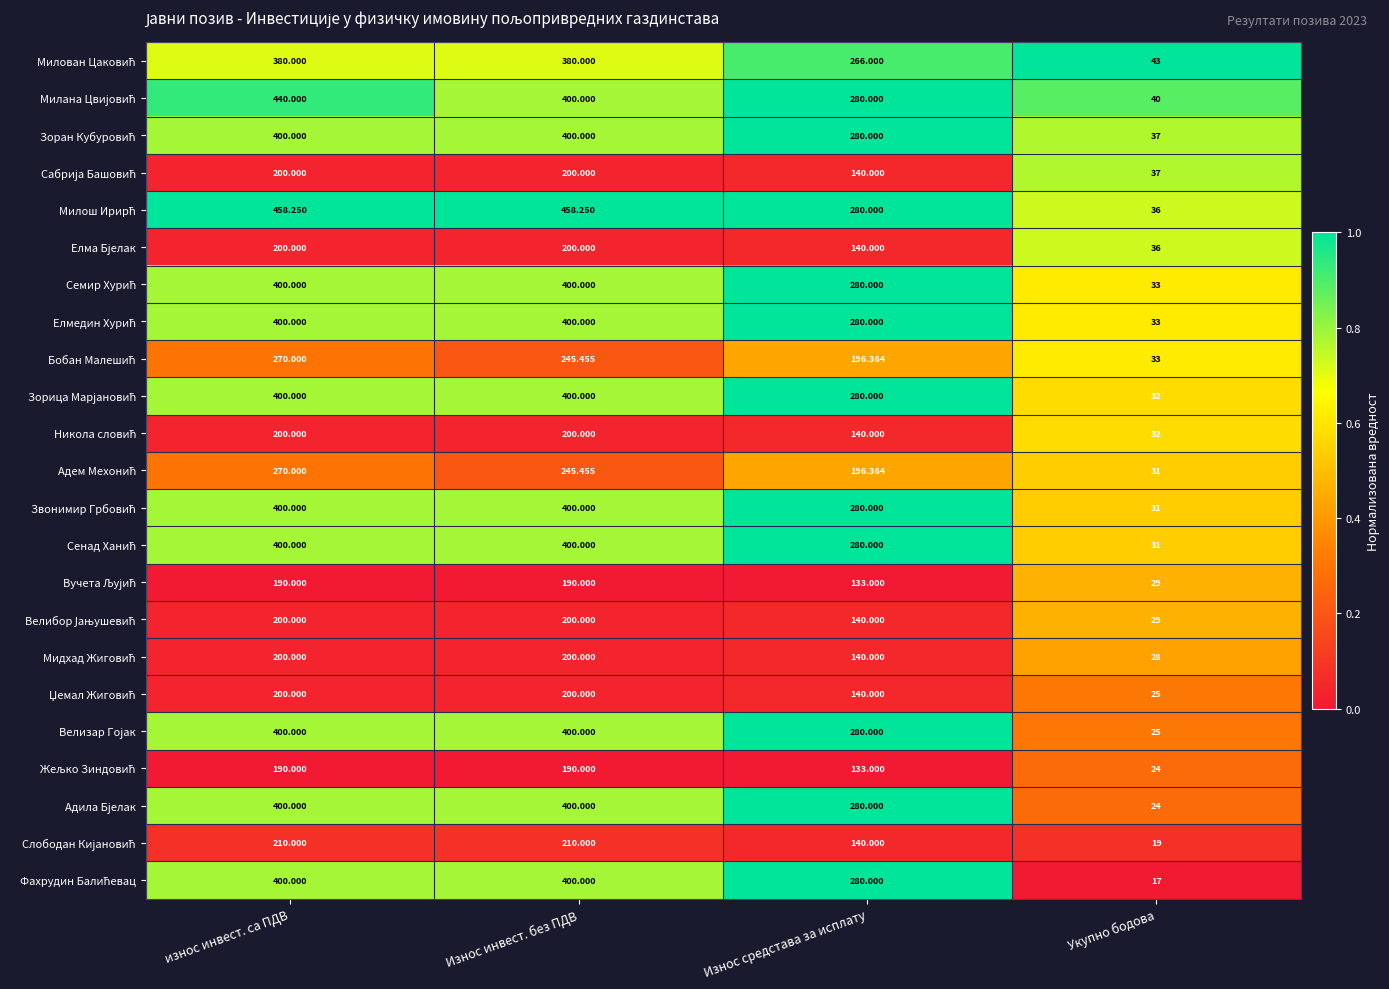

Which label corresponds to the smallest value in the chart?

Укупно бодова